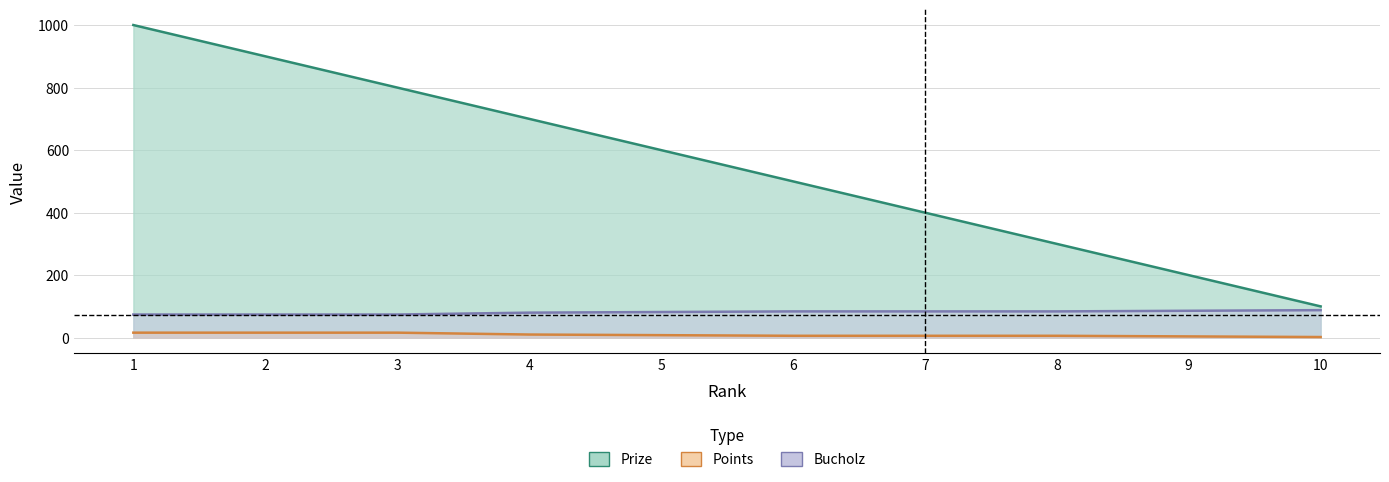

List the labels in order of Points value, largest first.

1, 2, 3, 4, 5, 6, 7, 8, 9, 10